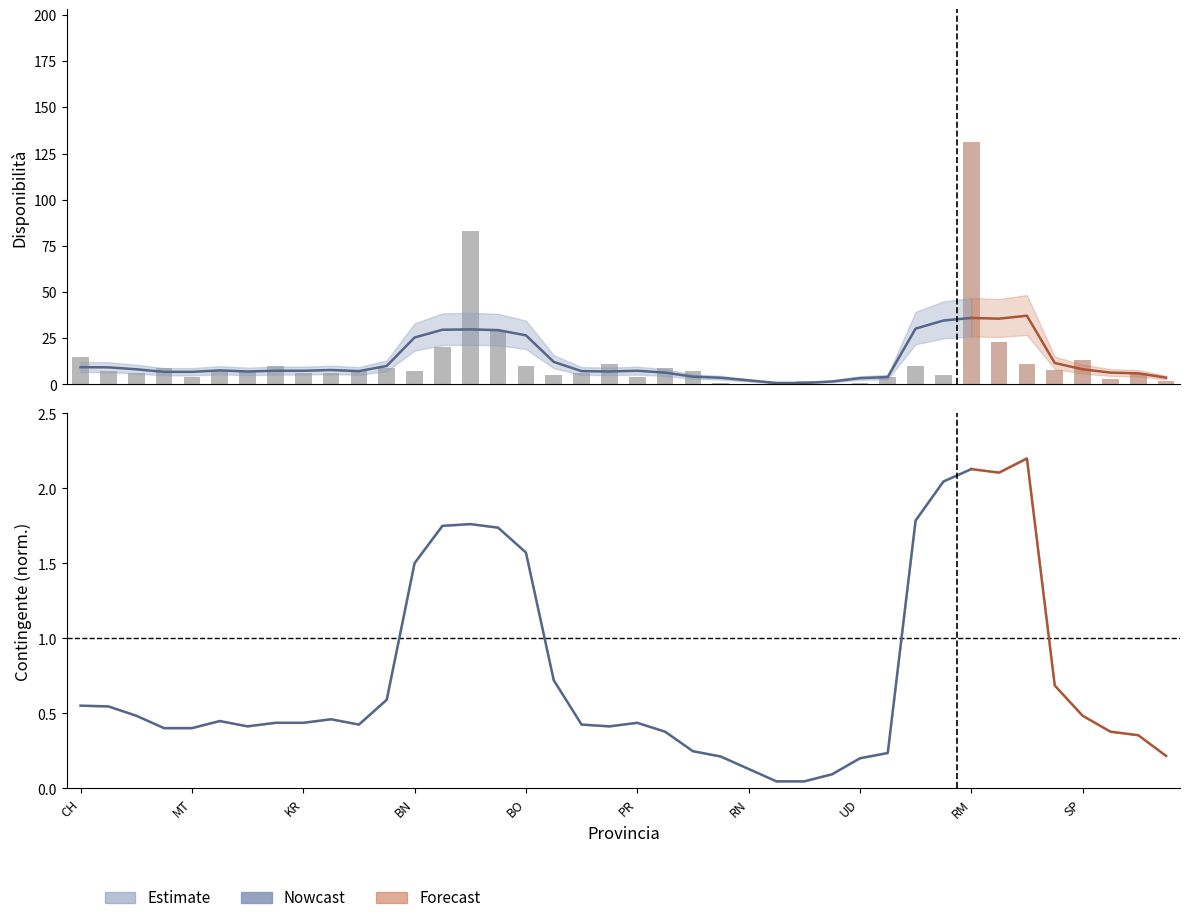

Which has a higher value, KR or PR?

KR